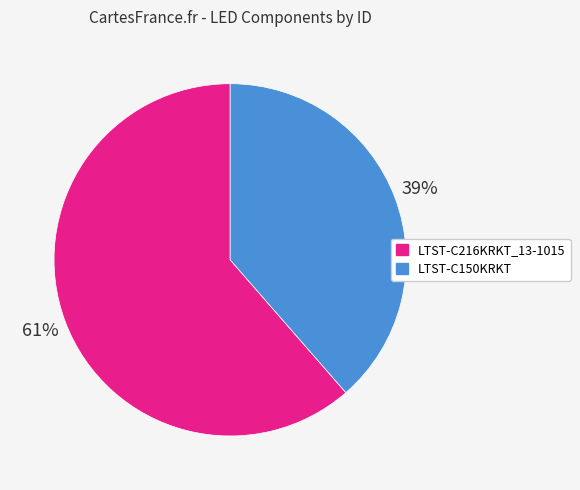

Rank the categories by value from highest to lowest.

LTST-C216KRKT_13-1015, LTST-C150KRKT